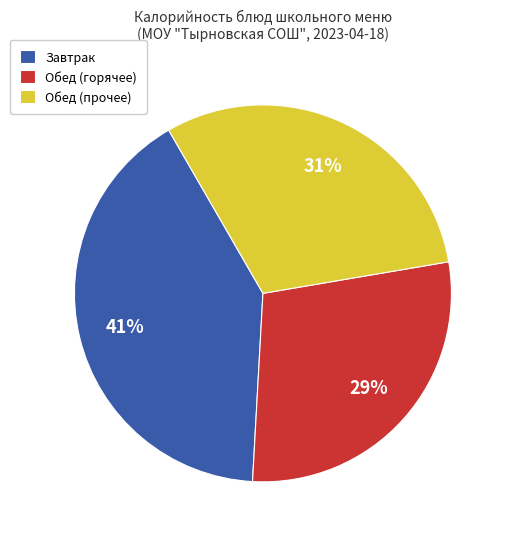

To the nearest percent, what portion does Обед (прочее) represent?

31%